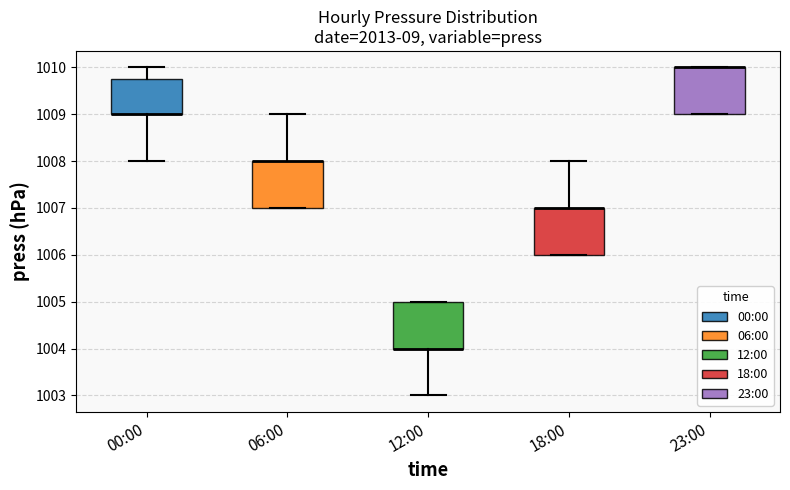

Where is the upper edge of the box for 23:00 on the y-axis? The values are not printed on the chart, so give them approximately, as read against the axis.

1010.0